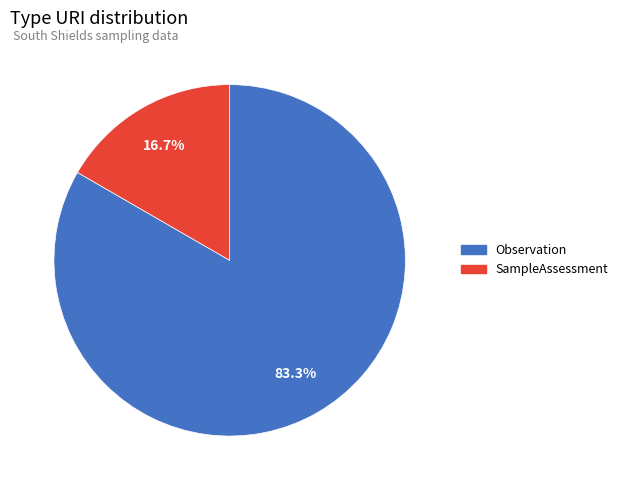

Is there any slice that represents more than half of the pie?

Yes